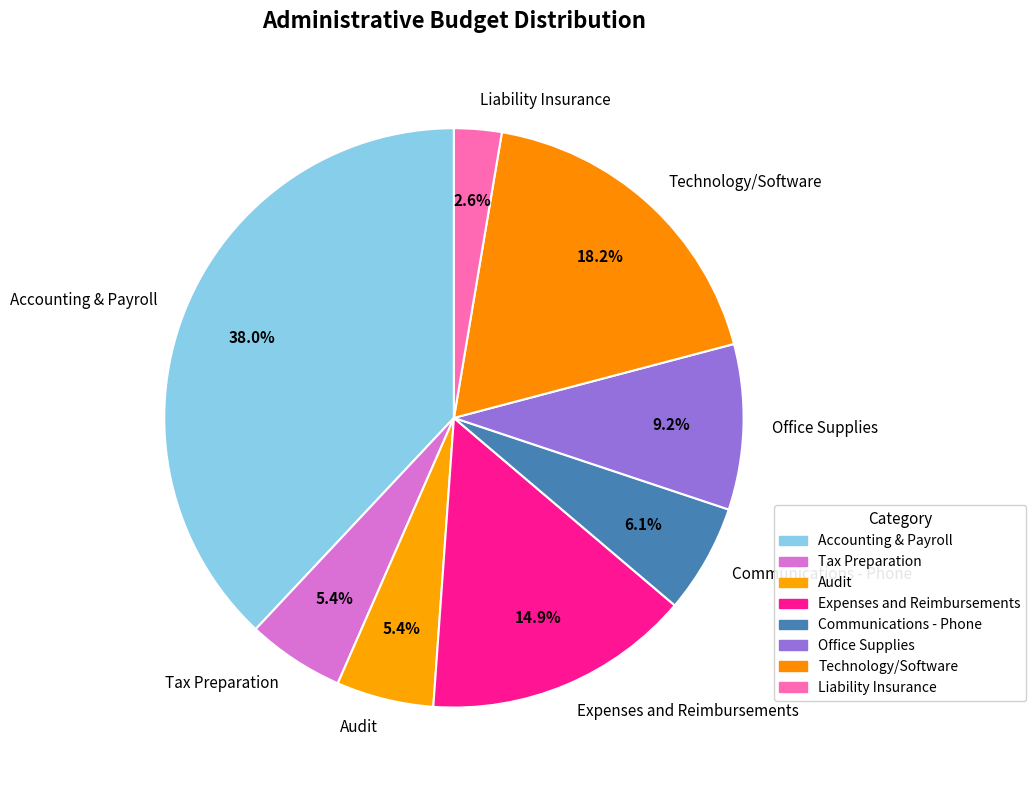

Is it true that Accounting & Payroll is 38% of the pie?

True